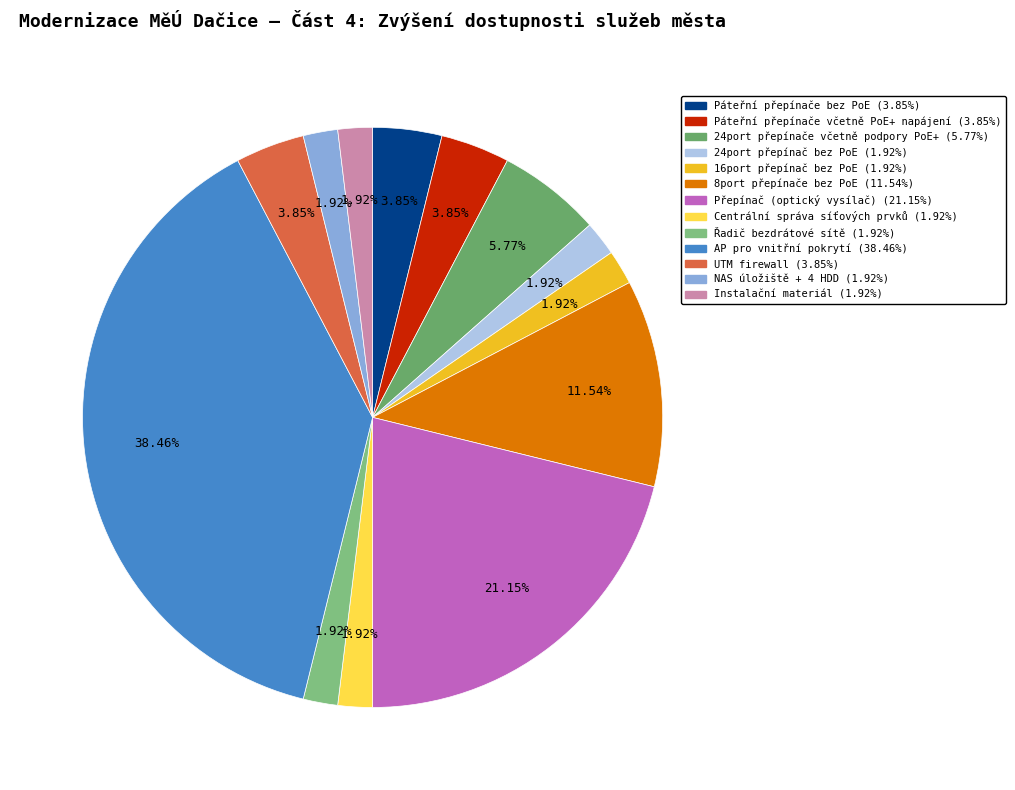

Does 8port přepínače bez PoE account for over 50% of the chart?

No